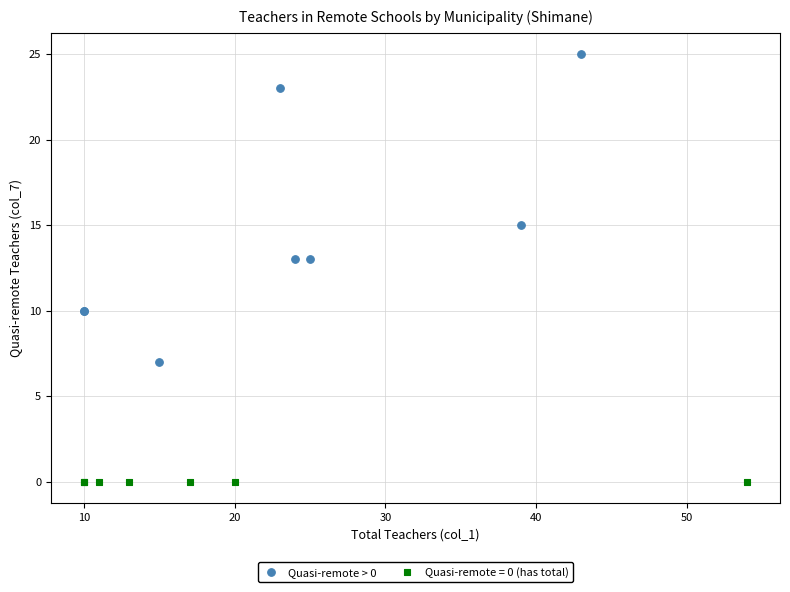

Which series reaches the maximum Y coordinate?

Quasi-remote > 0